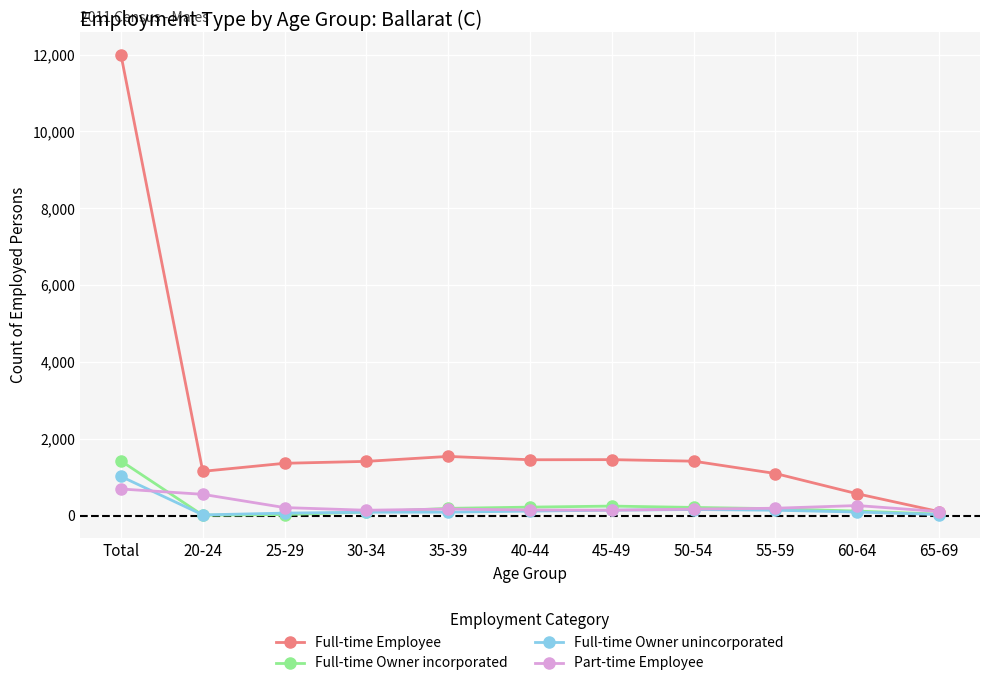

Where does the Full-time Owner incorporated series first go above 187?

Total